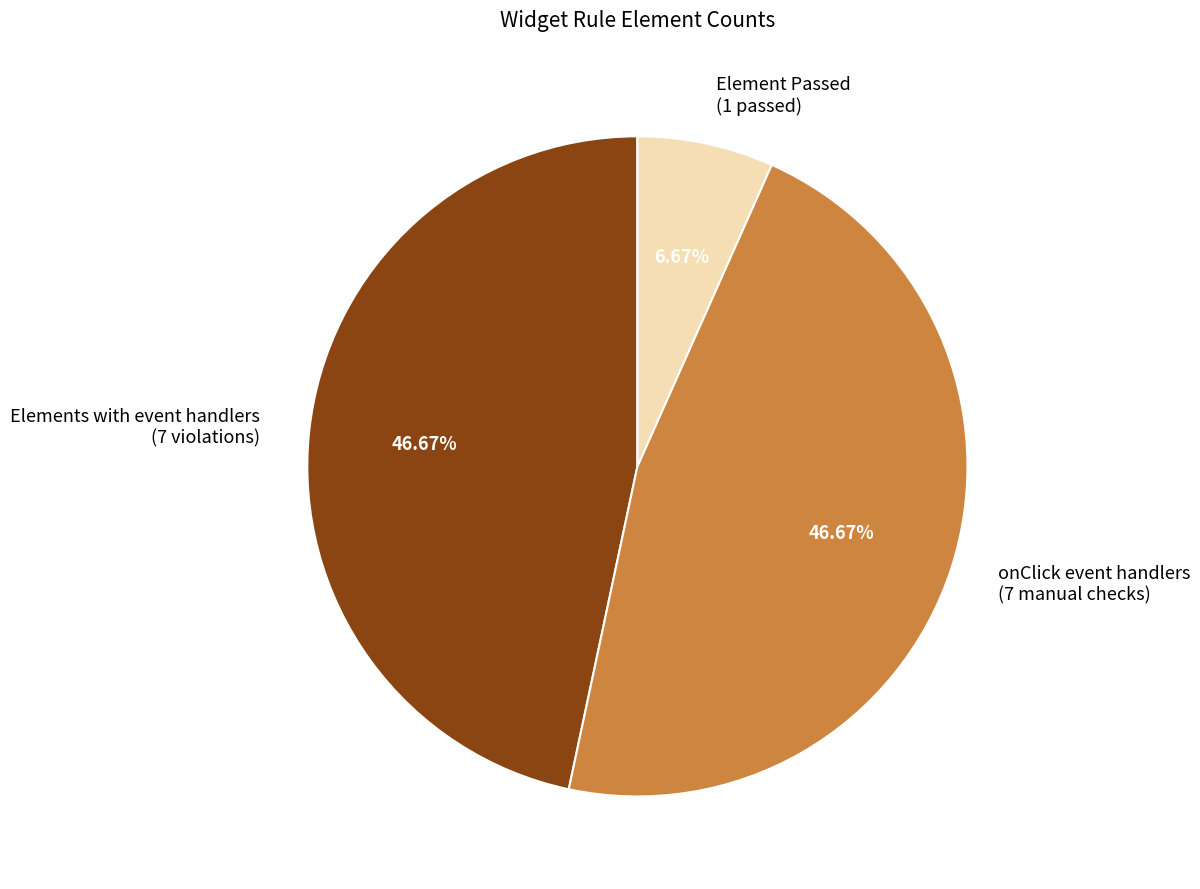

Count the number of slices in the pie.

3